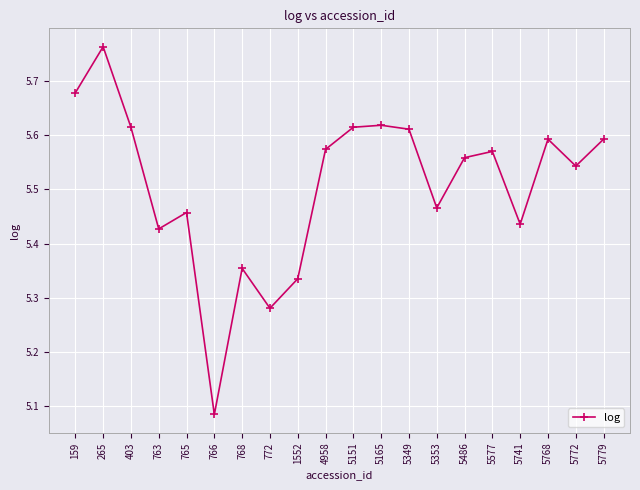

How many interior local peaks (higher than both neighbors) does the data have?

6